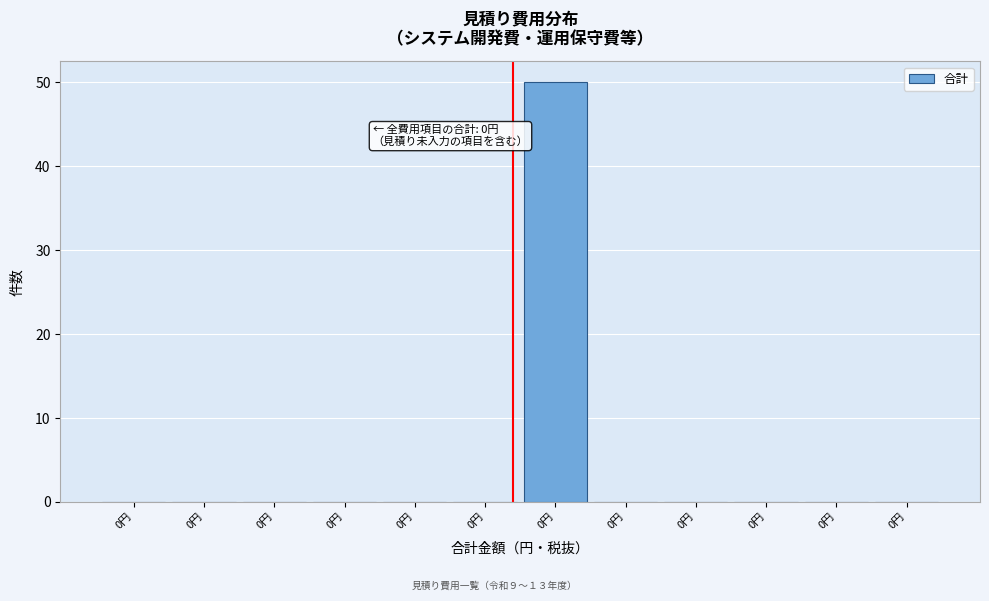

Count the number of categories in the chart.

12